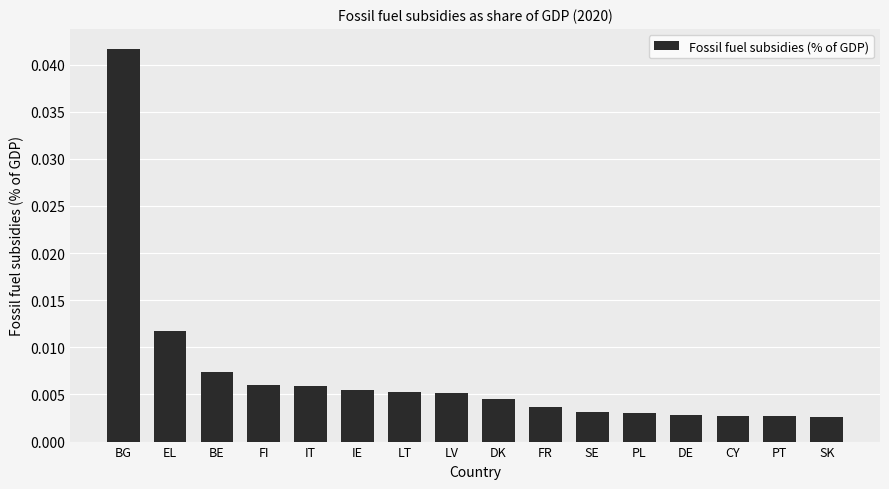

What is the label of the 6th bar from the right?

SE